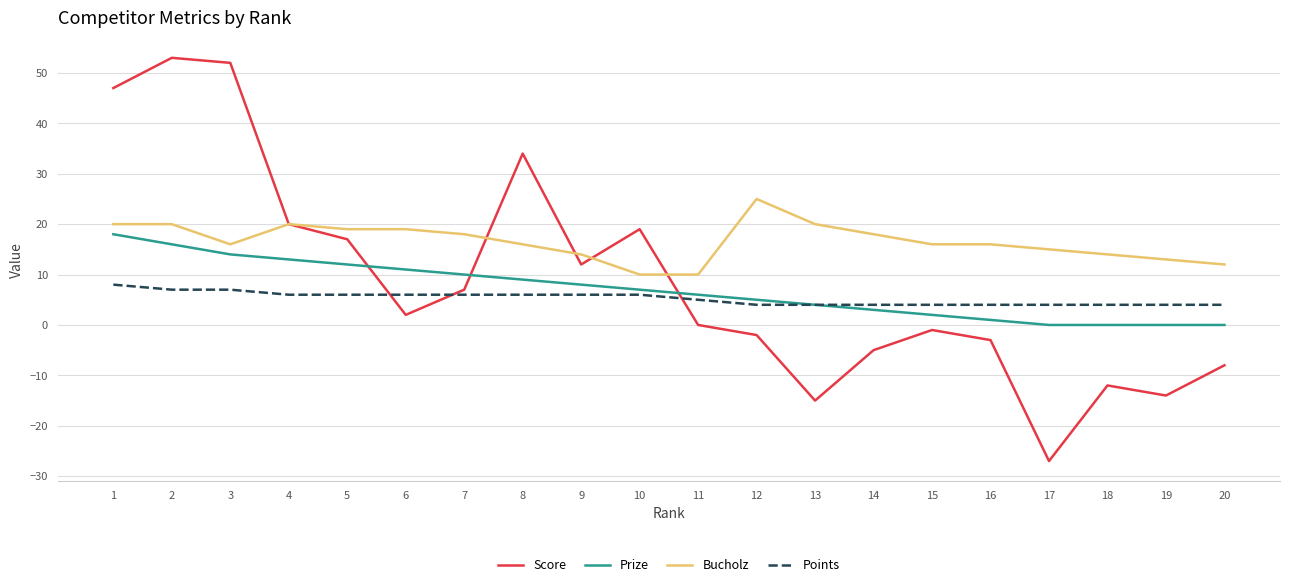

At 14, list the series in order from smallest to largest.

Score, Prize, Points, Bucholz